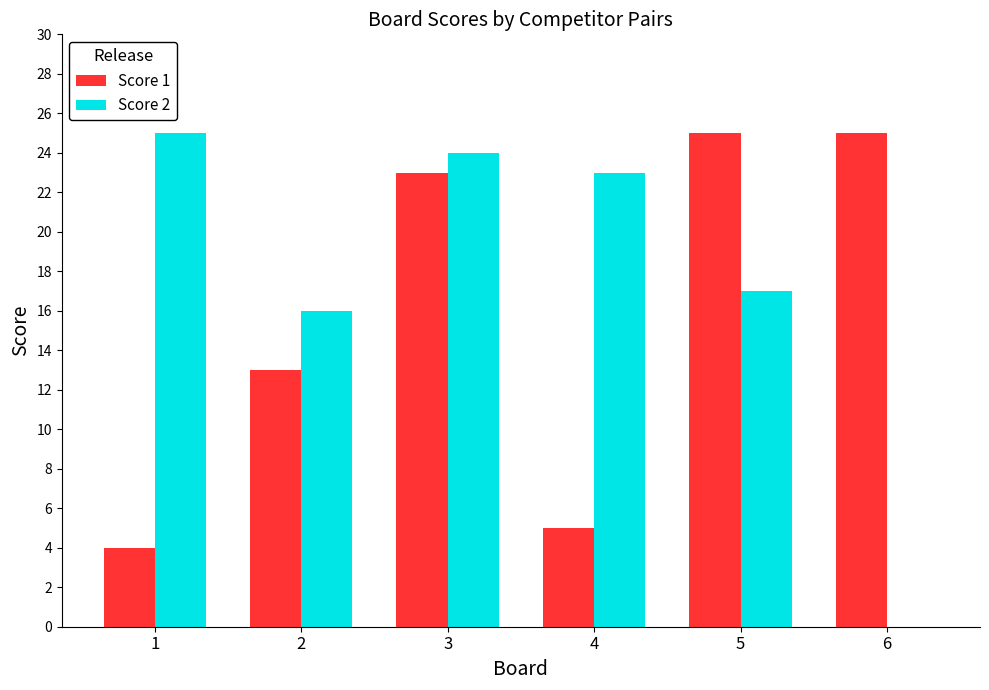

How many values in Score 2 are above zero?

5